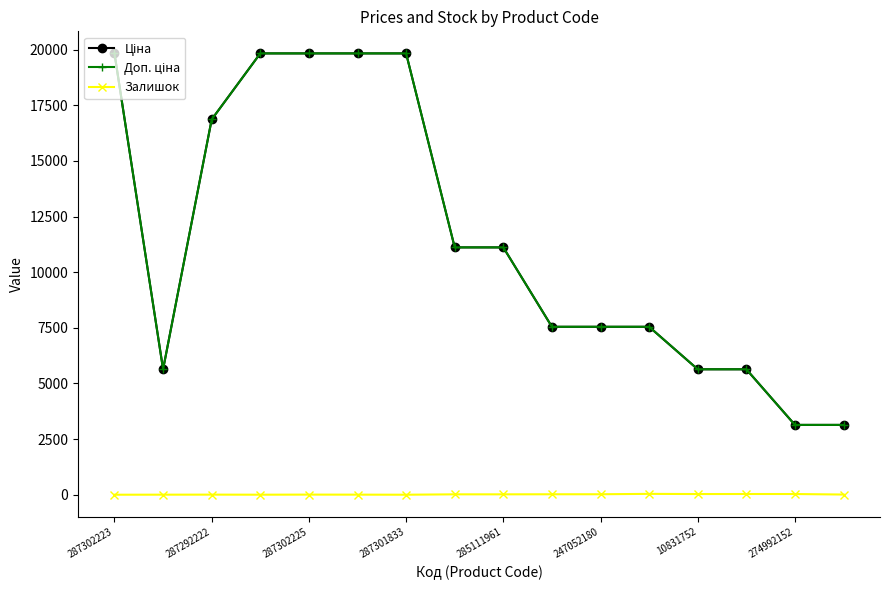

At how many categories does at least one series exceed 19549?

5